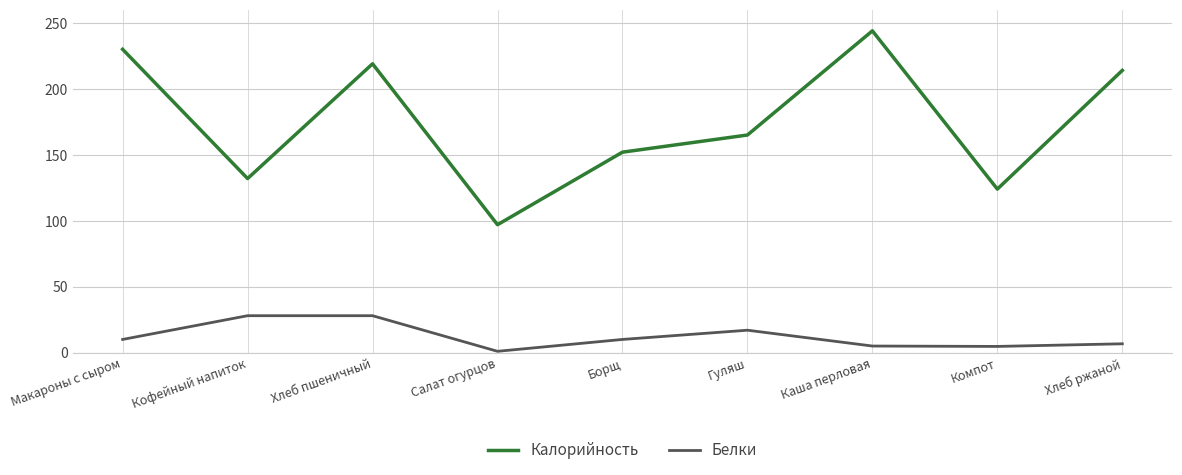

True or false: Белки has a value of 14.1 at Хлеб пшеничный.

False